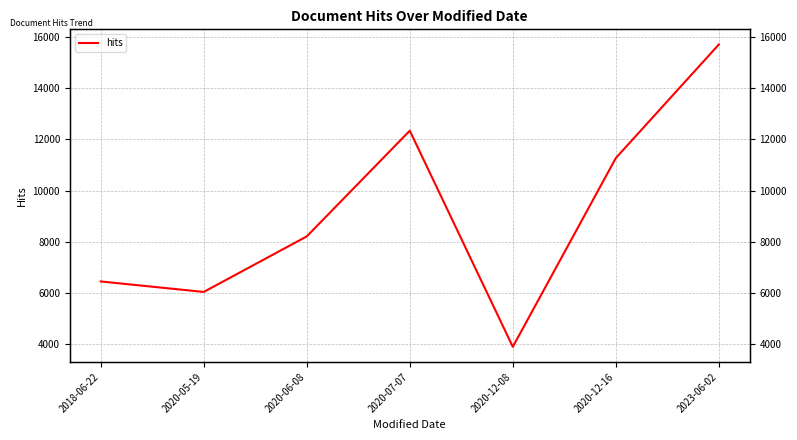

What is the label of the 2nd point from the left?

2020-05-19